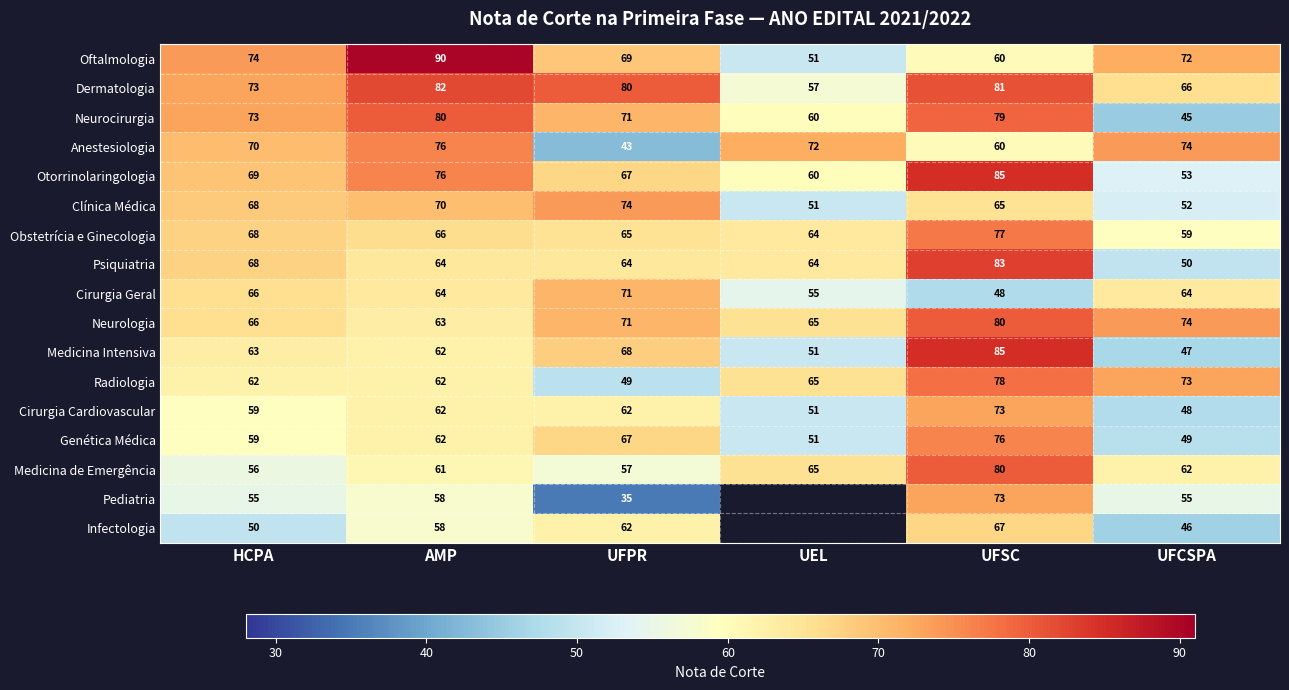

What is the difference between the Anestesiologia values at AMP and UFSC?

16.0